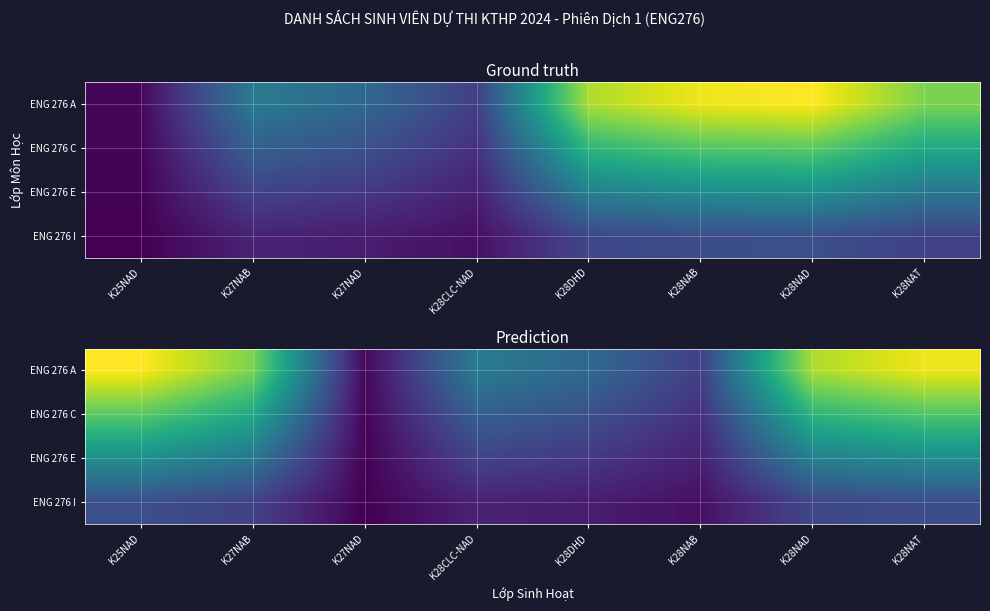

What is the difference between the ENG 276 C values at K27NAD and K28CLC-NAD?

15.6